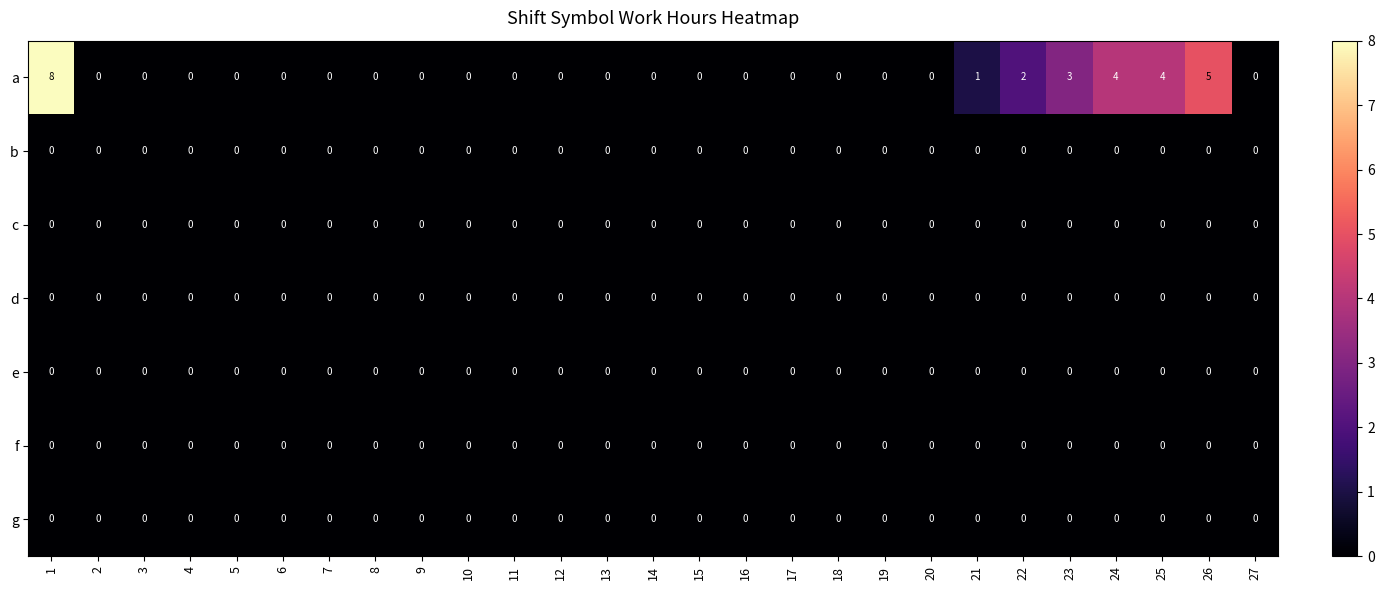

Is it true that e equals 0 at 8?

True